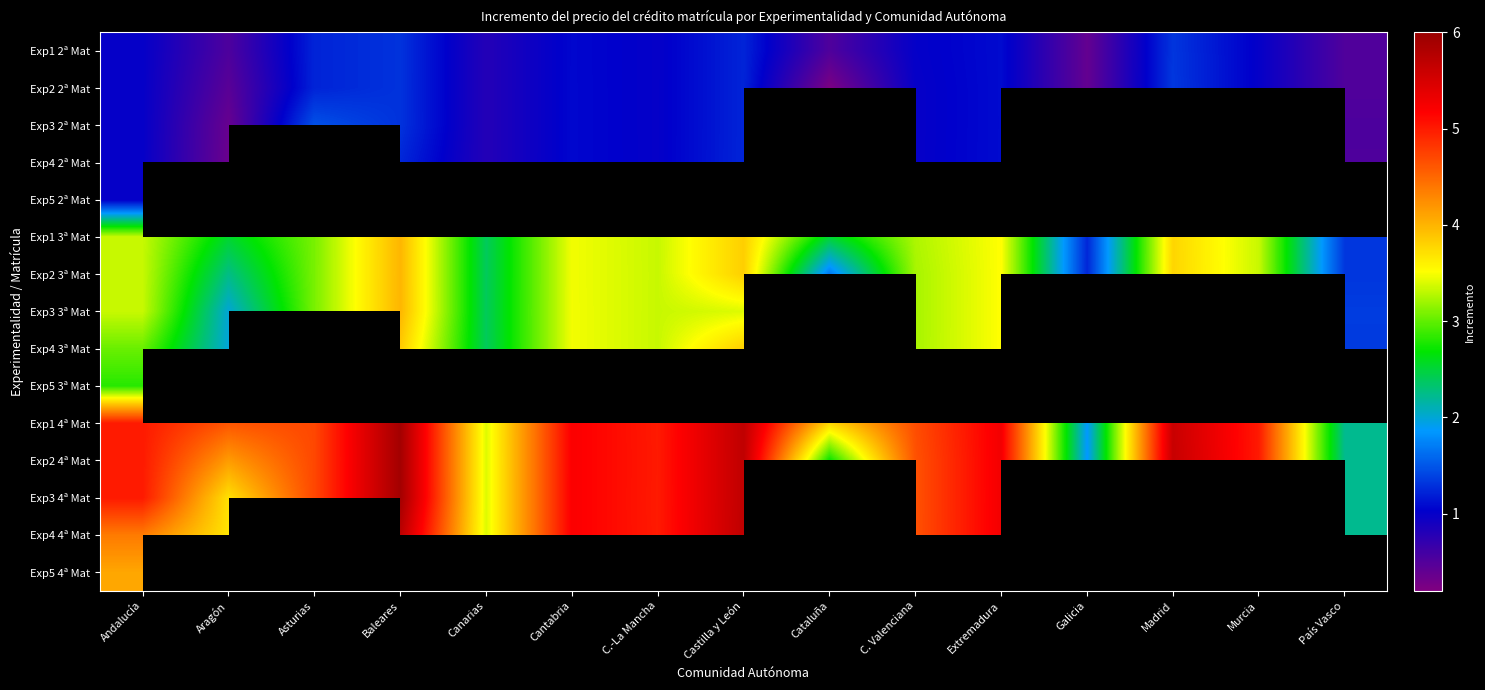

What is the sum of the Exp3 3ª Mat values at Baleares and Canarias?

6.4